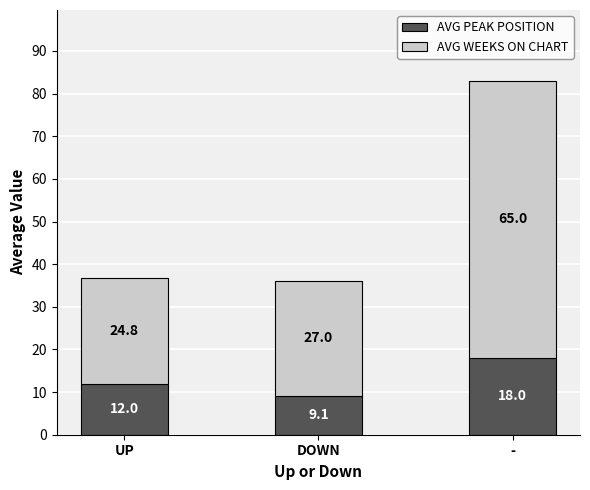

The AVG PEAK POSITION series shows 12.0 at UP. True or false?

True